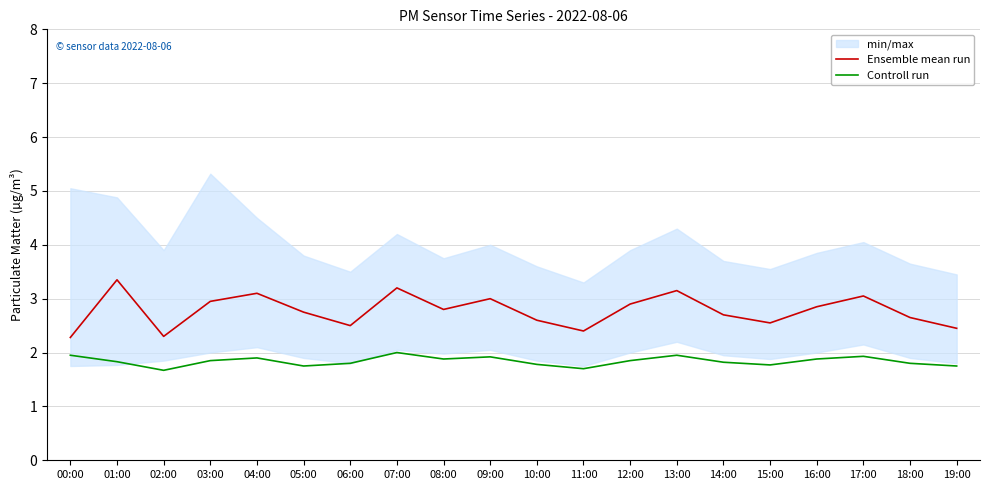

What is the difference between the highest and lowest values at 05:00?

1.0